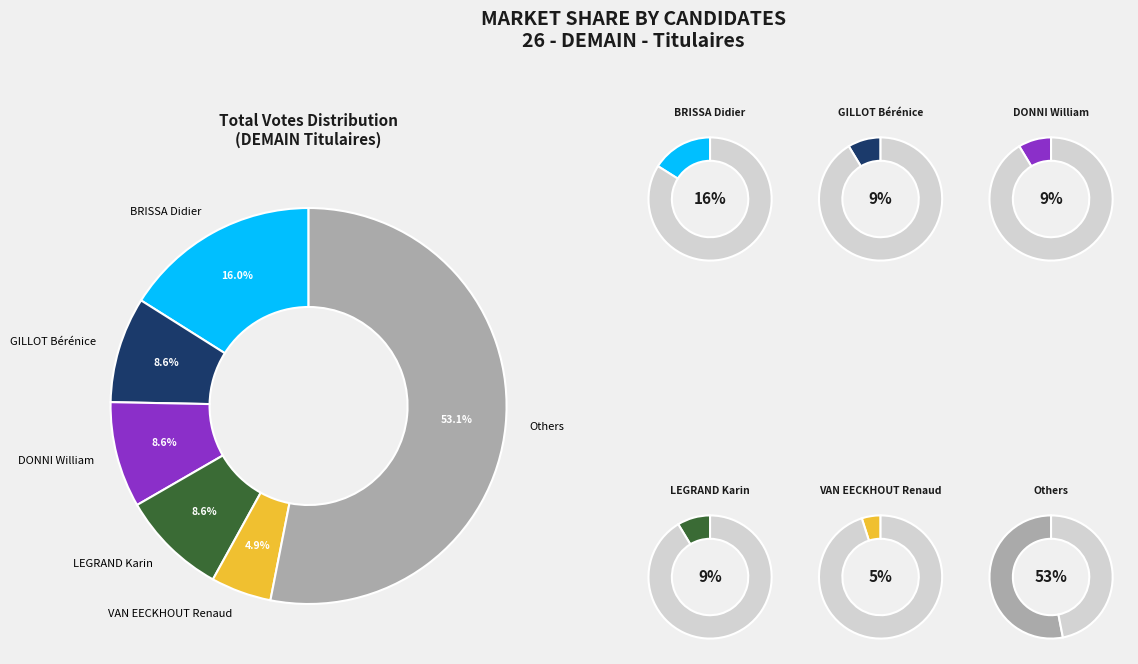

To the nearest percent, what is the combined percentage of DONNI William and BRISSA Didier?

25%